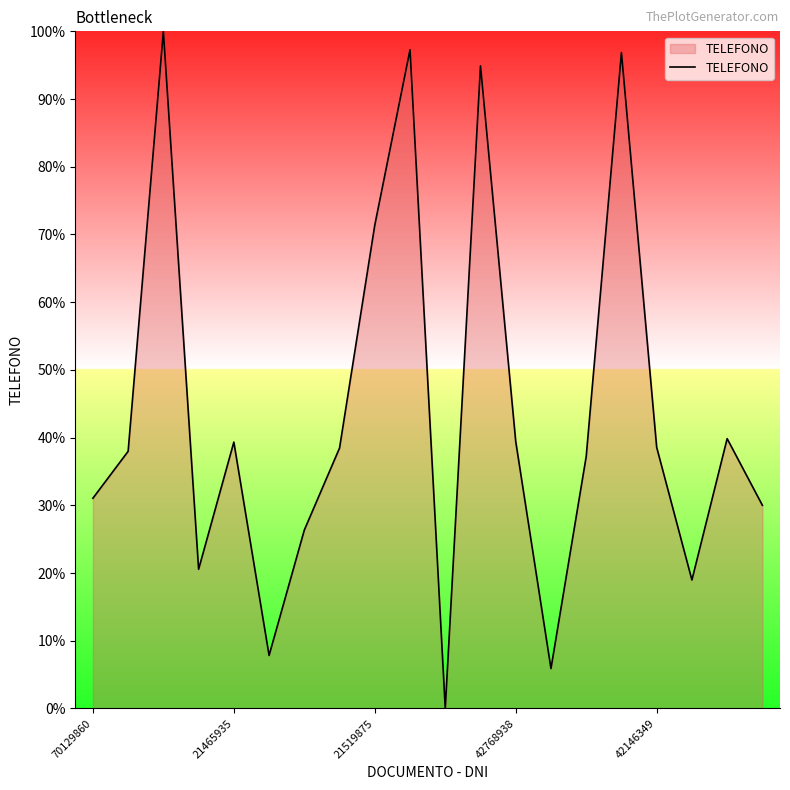

How many positive values are there?

19